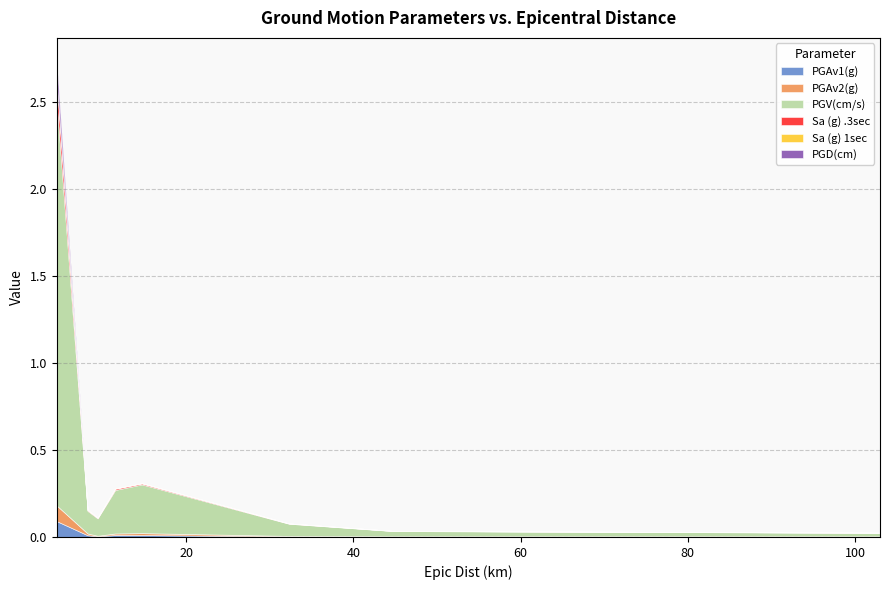

What is the maximum value shown in the chart?

2.3